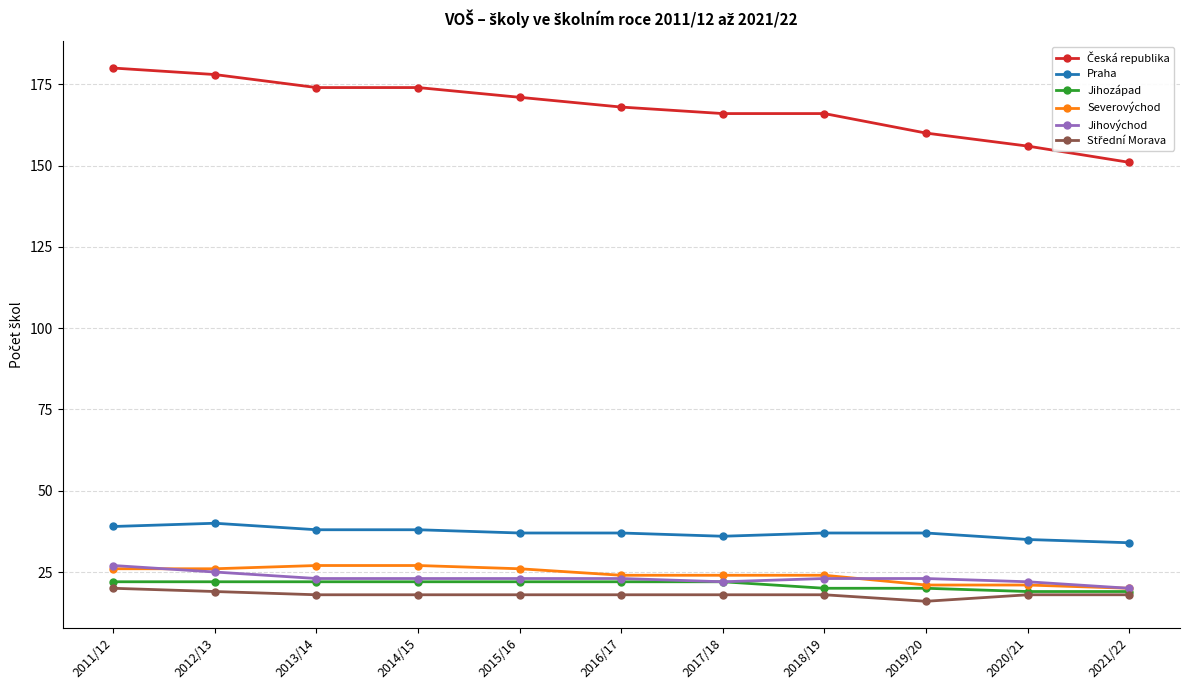

What is the total value across all series at 2012/13?

310